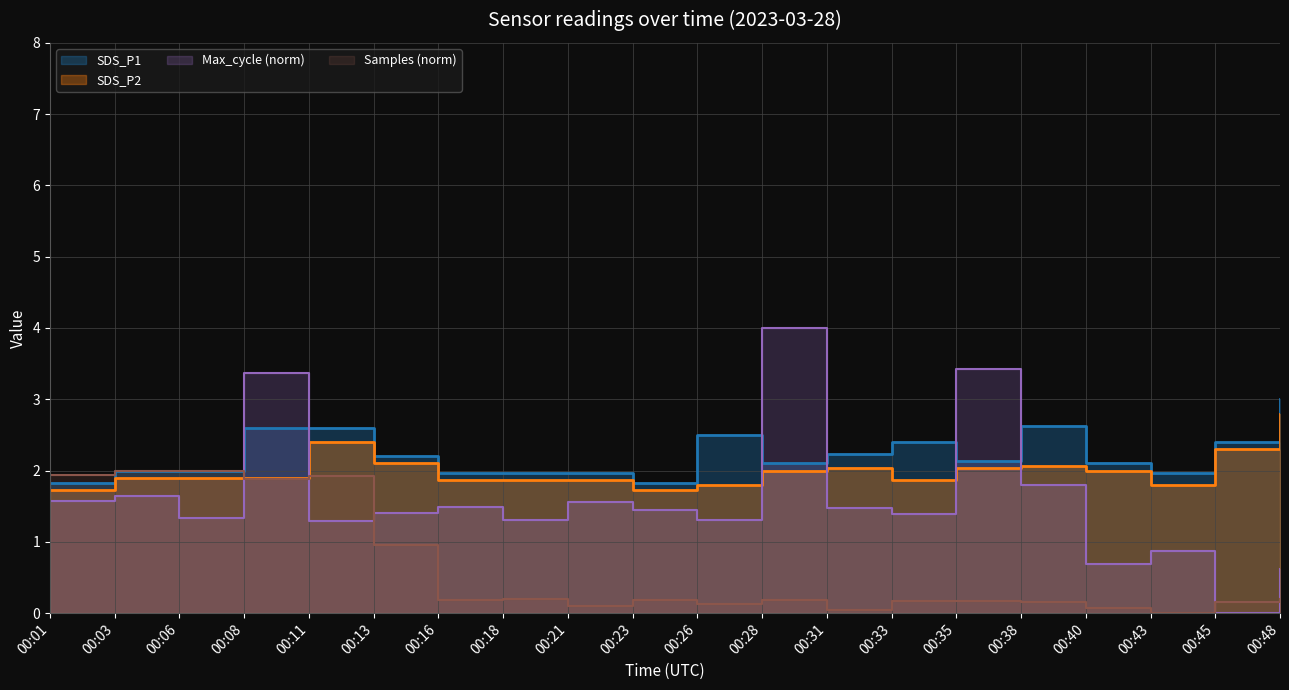

At which category does SDS_P2 reach its first local peak?

00:11